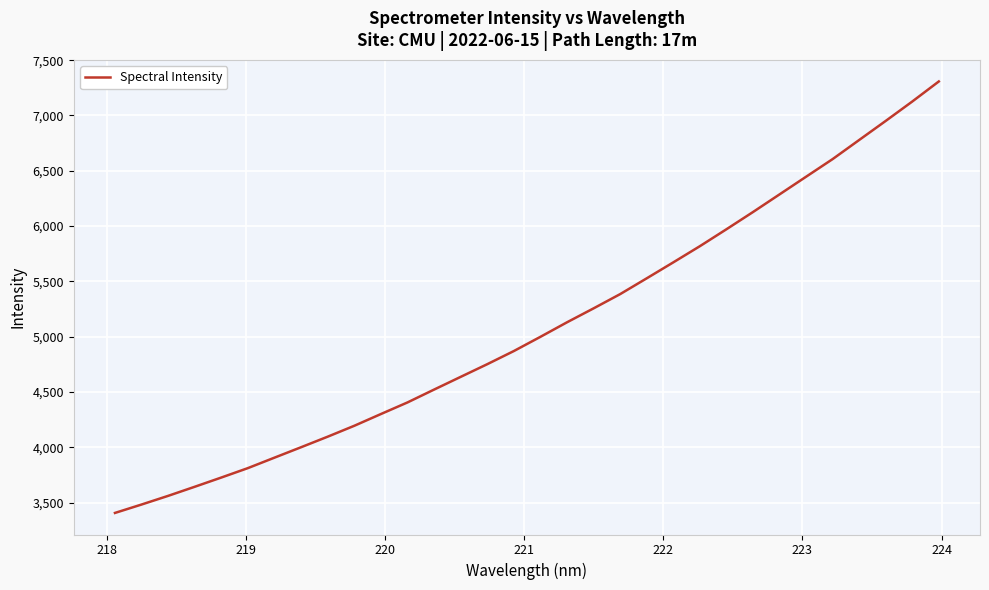

What is the maximum value shown in the chart?

7307.4